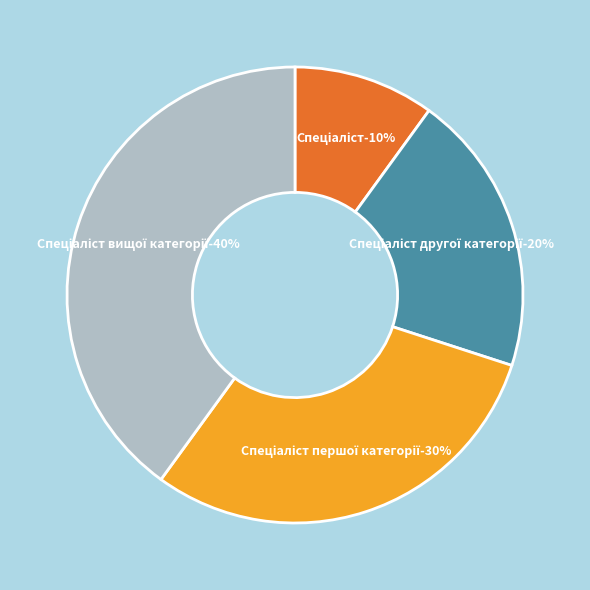

Count the number of slices in the pie.

4